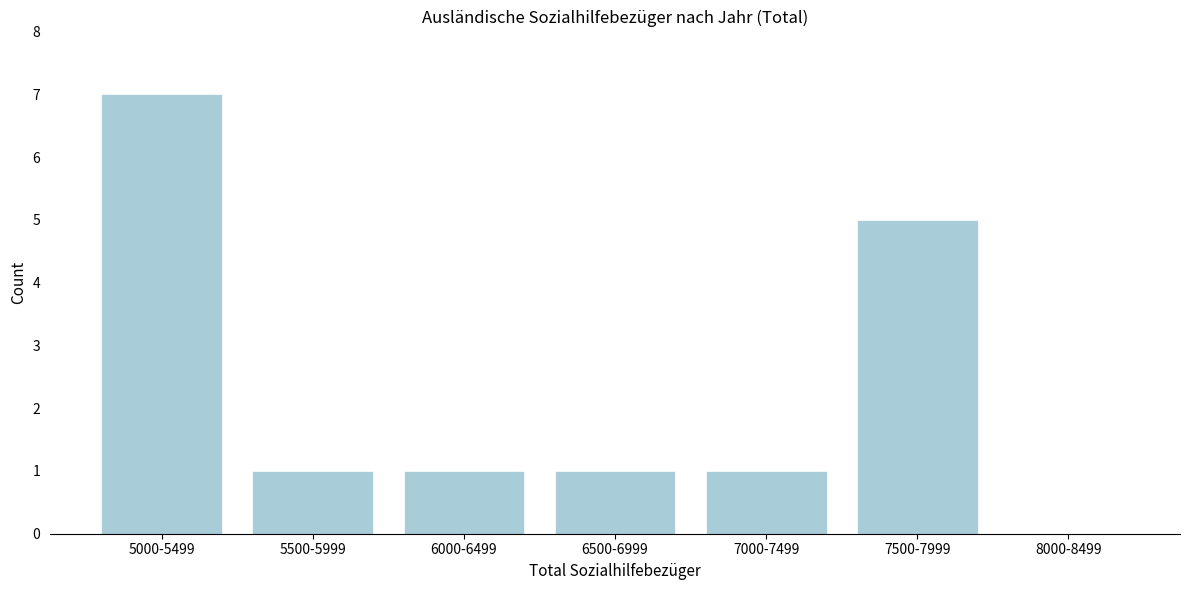

Reading right to left, what are all the values shown in this chart?

8000-8499=0	7500-7999=5	7000-7499=1	6500-6999=1	6000-6499=1	5500-5999=1	5000-5499=7